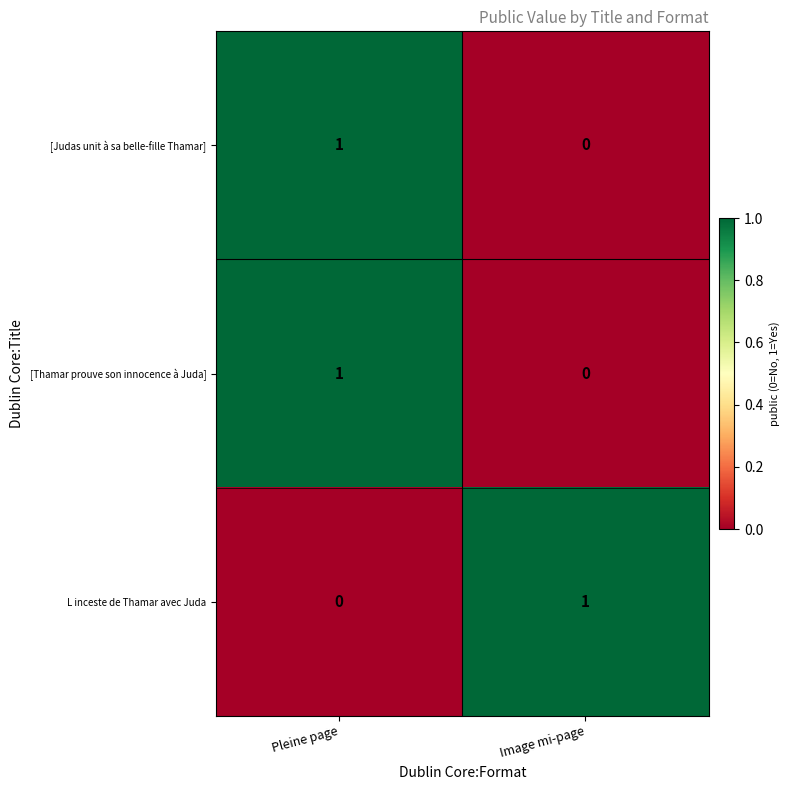

Is it true that [Judas unit à sa belle-fille Thamar] equals 1 at Pleine page?

True